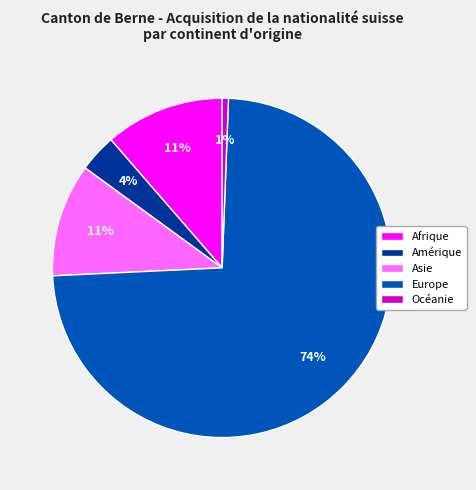

To the nearest percent, what is the average slice percentage?

20%